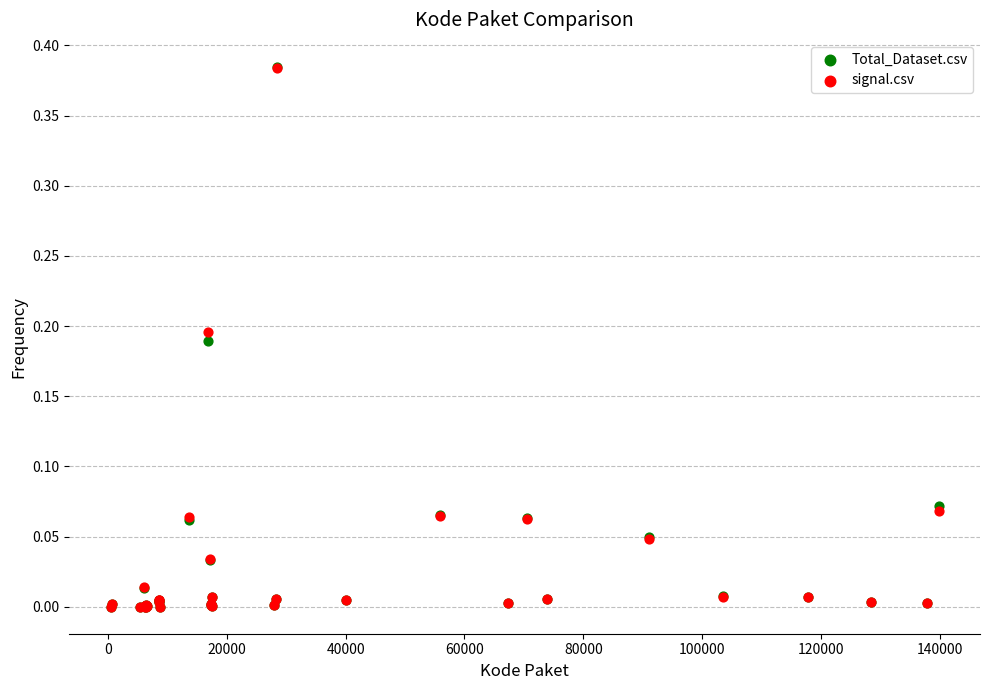

What are all the series names shown in the legend?

Total_Dataset.csv, signal.csv